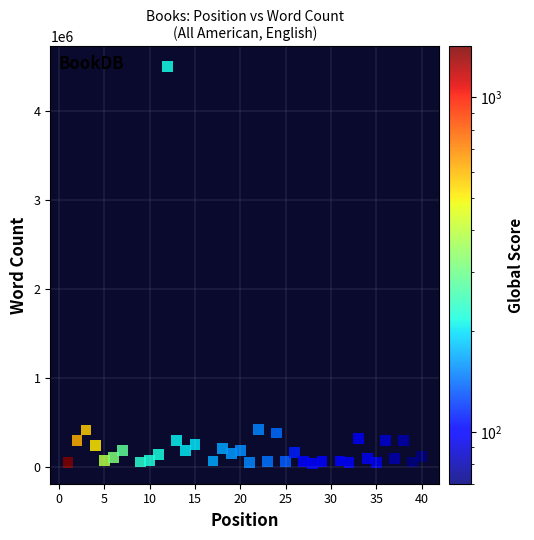

What is the range of X values (max minus min)?

39